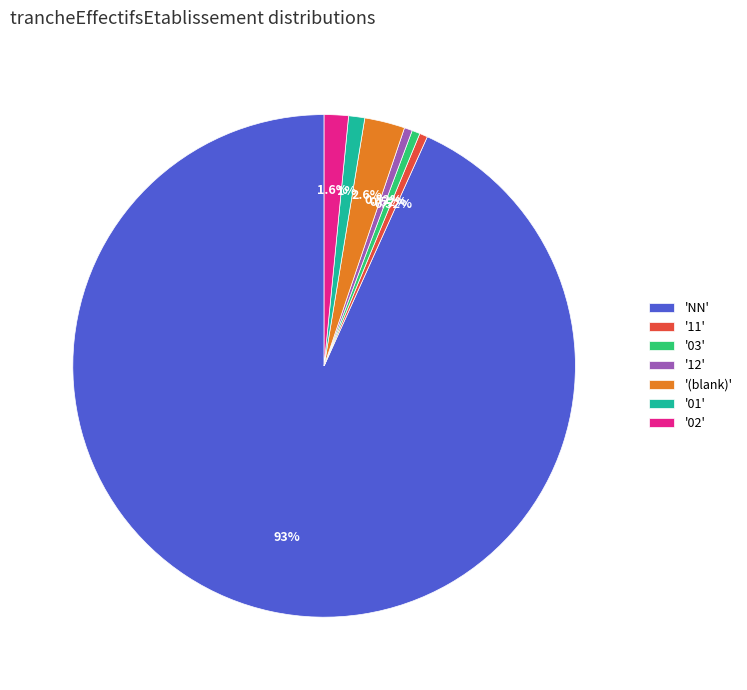

Which category accounts for the majority?

'NN'